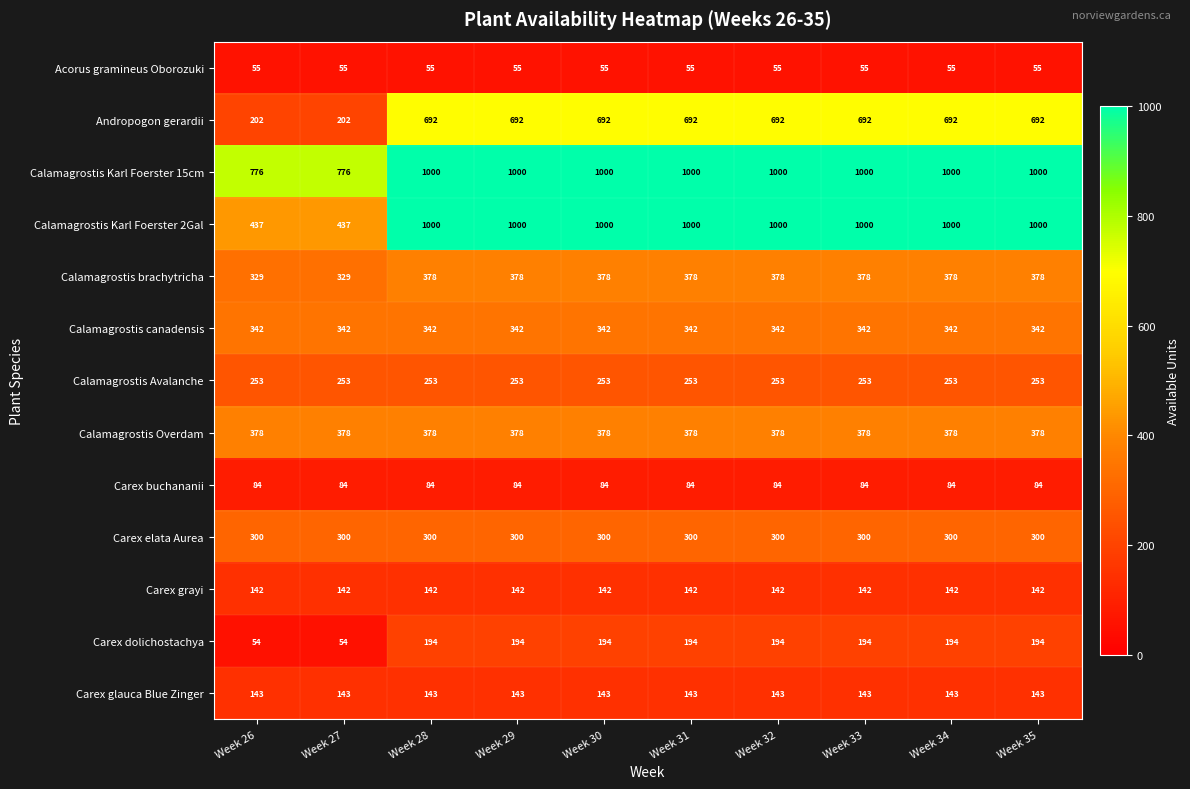

Which series has the largest total across all categories?

Calamagrostis Karl Foerster 15cm